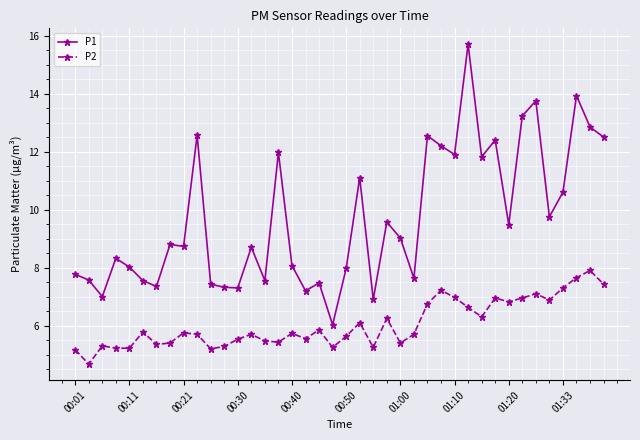

Which series has the largest total across all categories?

P1